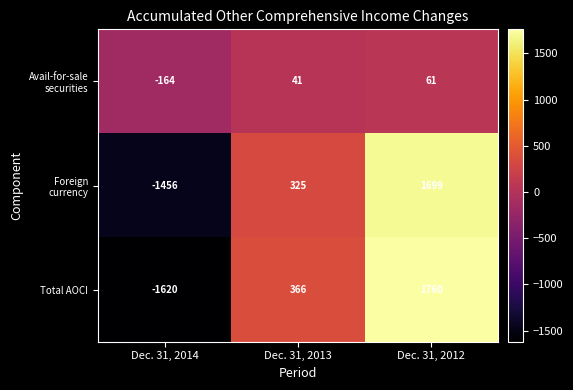

How many series are shown in this chart?

3